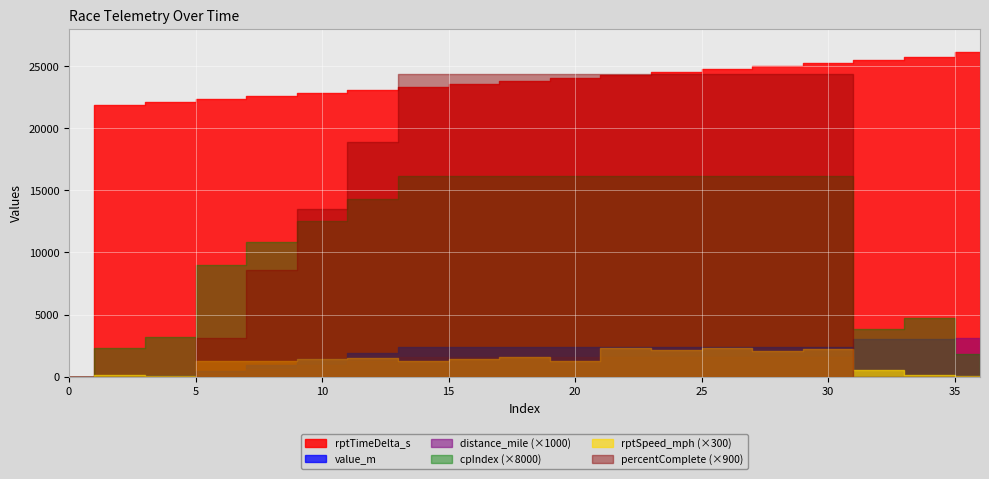

Which series has the largest range (max minus min)?

rptTimeDelta_s